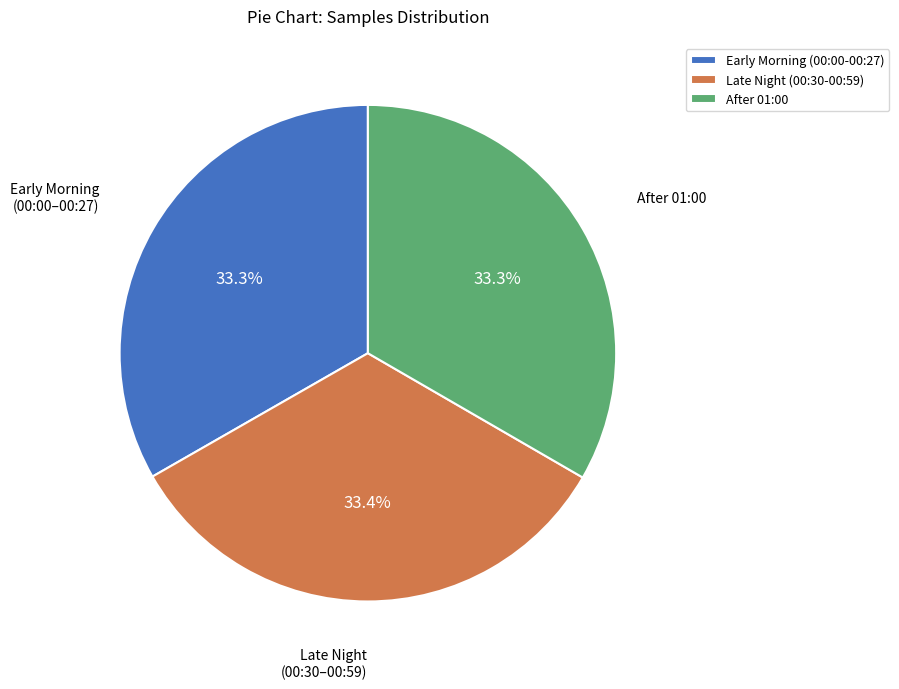

Does any single category account for the majority?

No